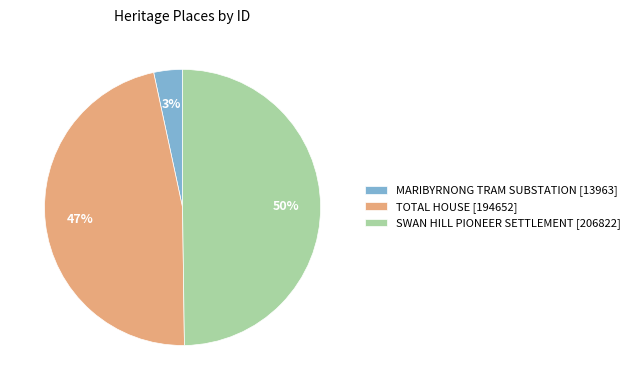

How many slices are in this pie chart?

3